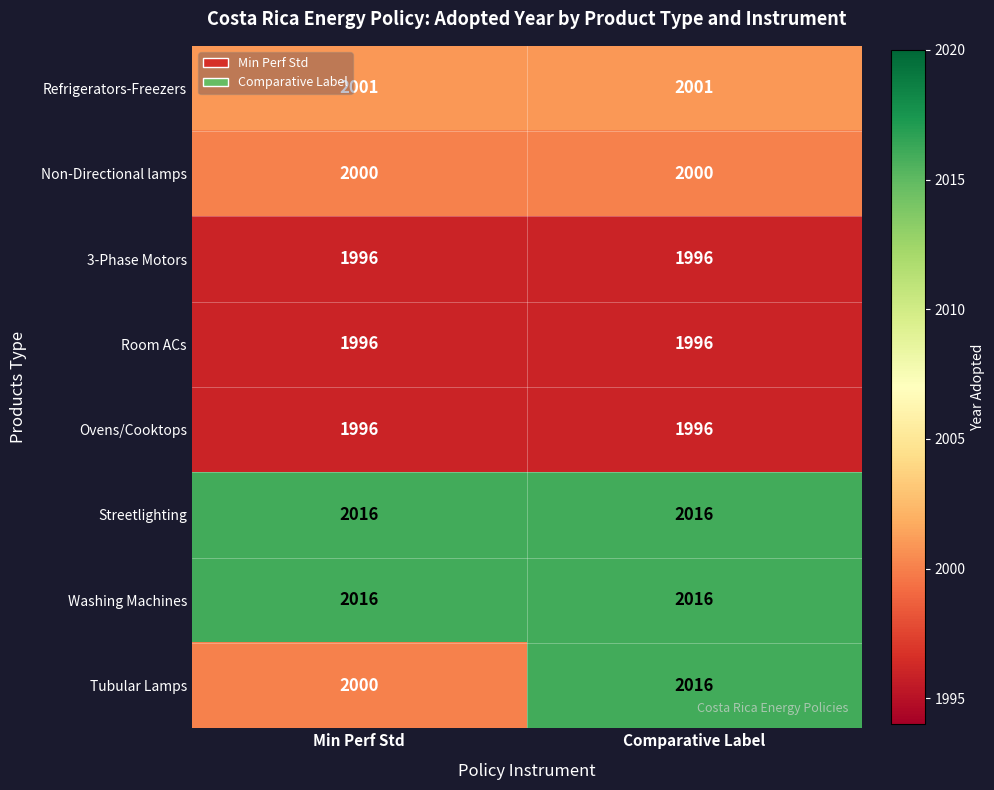

Reading left to right, what are all the values shown in this chart?

Refrigerators-Freezers: 2001	2001
Non-Directional lamps: 2000	2000
3-Phase Motors: 1996	1996
Room ACs: 1996	1996
Ovens/Cooktops: 1996	1996
Streetlighting: 2016	2016
Washing Machines: 2016	2016
Tubular Lamps: 2000	2016